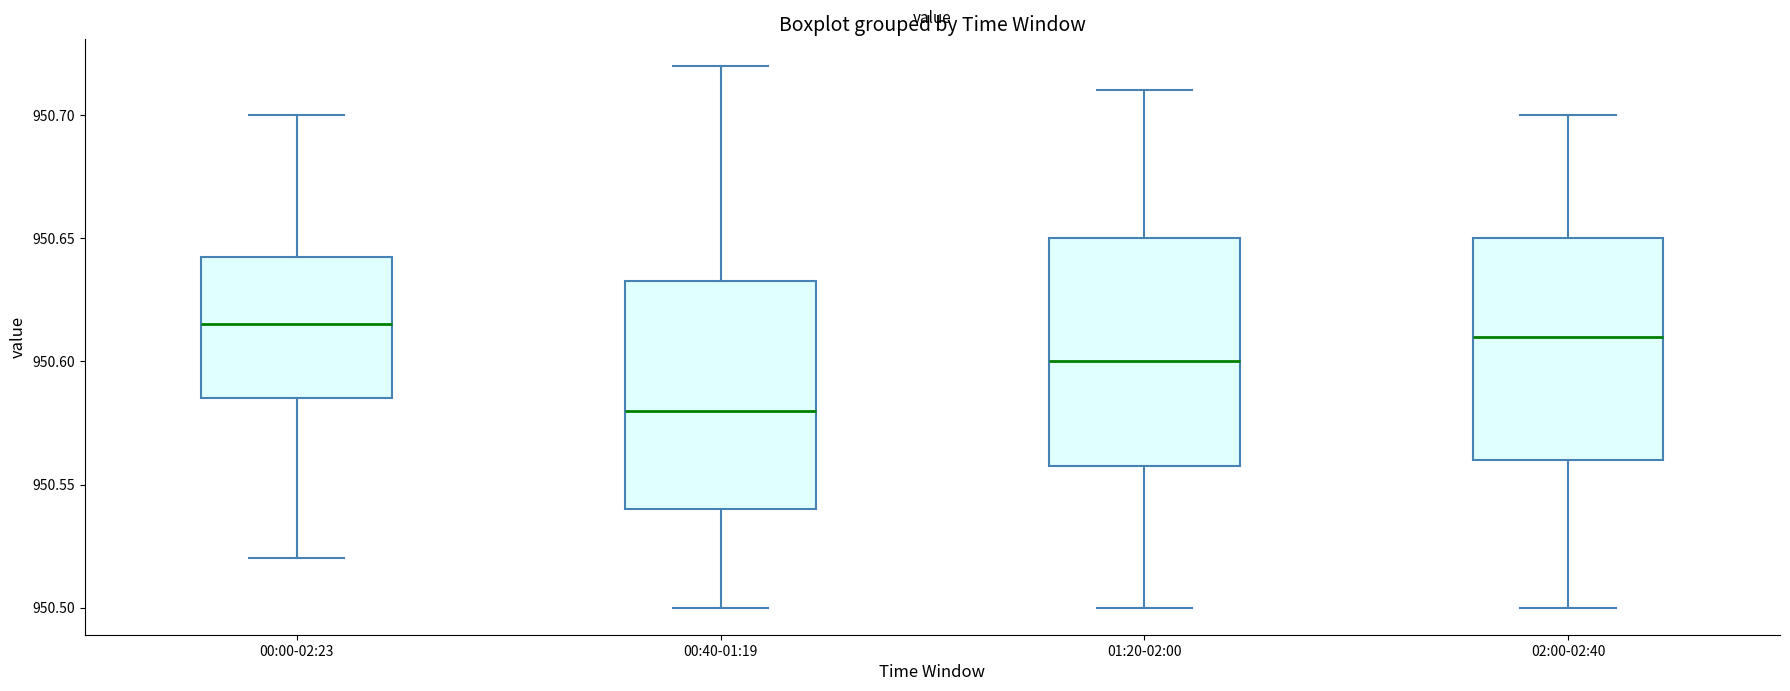

Where is the upper edge of the box for 02:00-02:40 on the y-axis? The values are not printed on the chart, so give them approximately, as read against the axis.

950.650